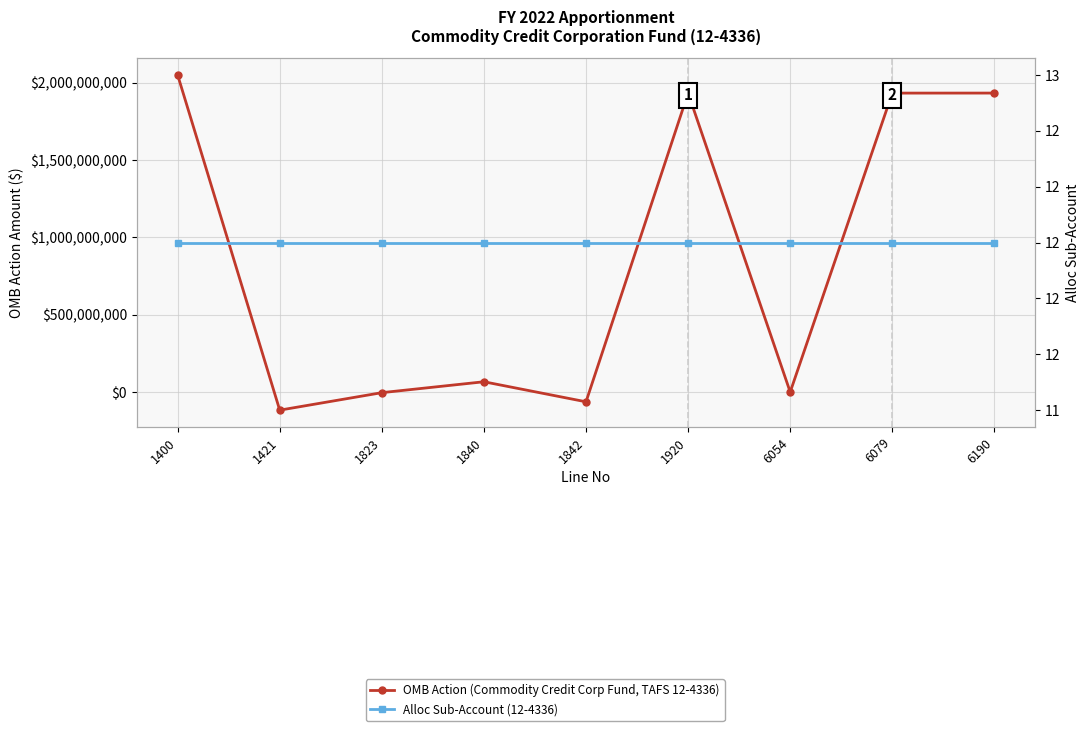

What is the sum of all Alloc Sub-Account (12-4336) values?

108